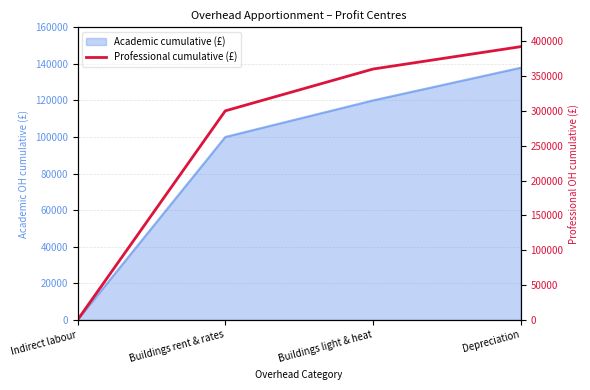

What is the label of the 4th point from the right?

Indirect labour